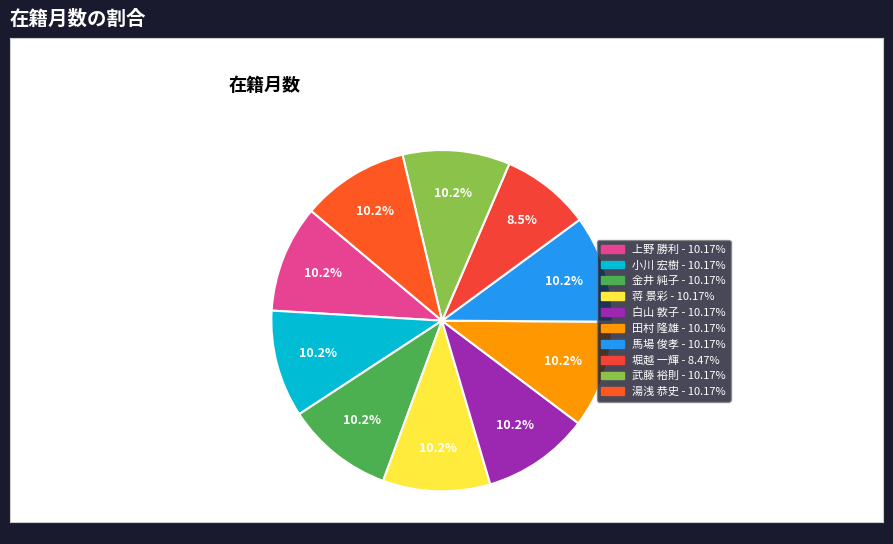

How many slices are in this pie chart?

10